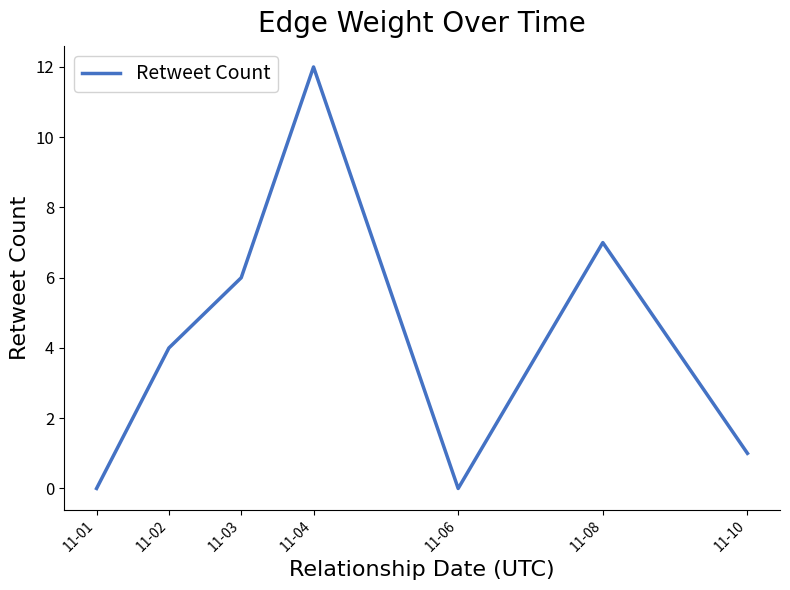

How many values are below 4?

3